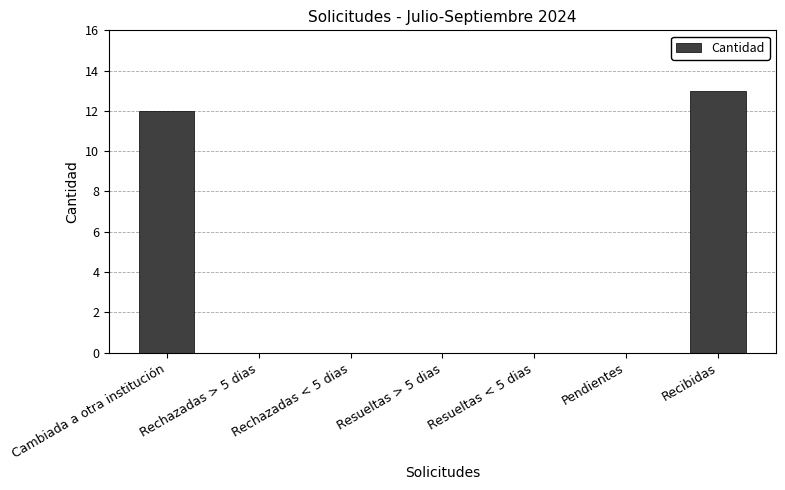

Is it true that the value at Rechazadas > 5 dias is 0?

True